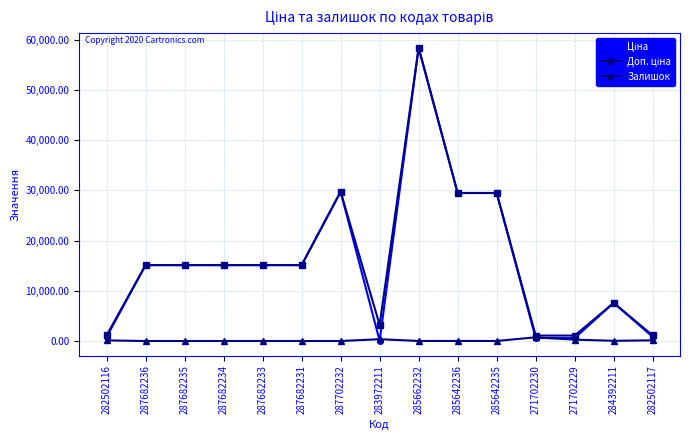

The Залишок series shows 0.0 at 287702232. True or false?

True